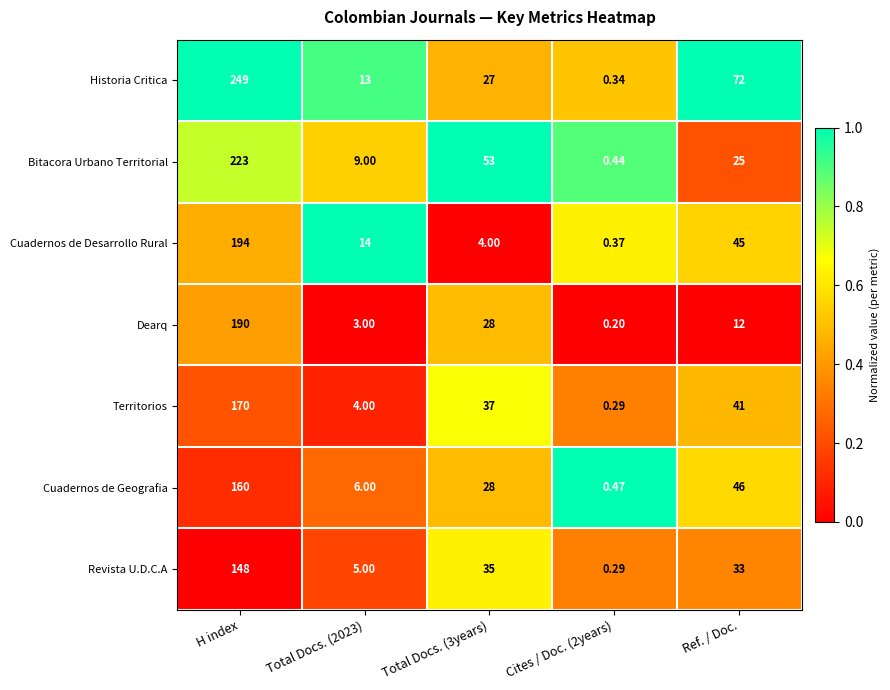

Which category has the highest value in the Cuadernos de Desarrollo Rural series?

H index